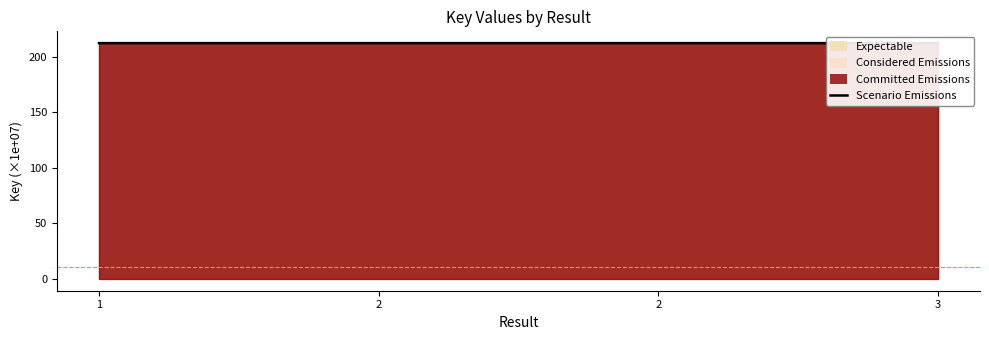

True or false: the data has more than 0 interior local peaks.

False